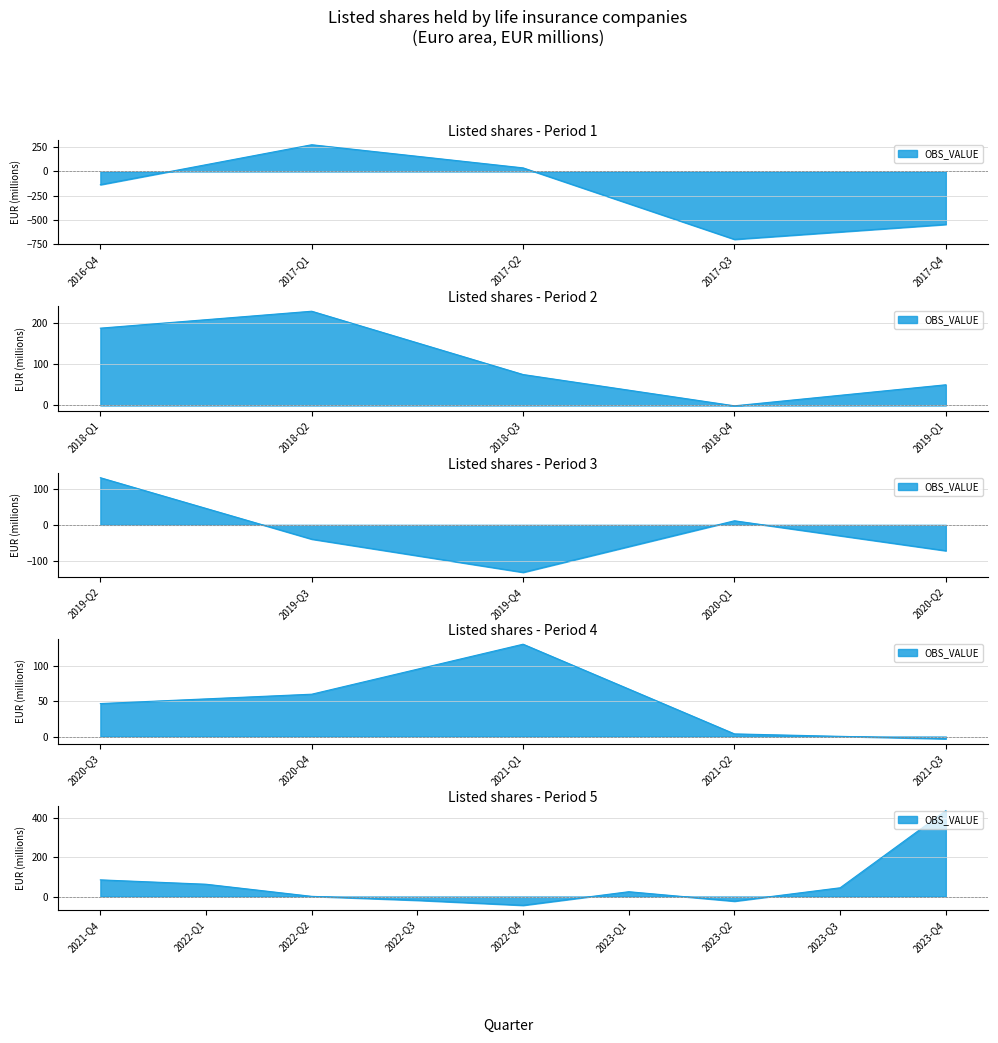

What is the greatest value displayed?

439.2